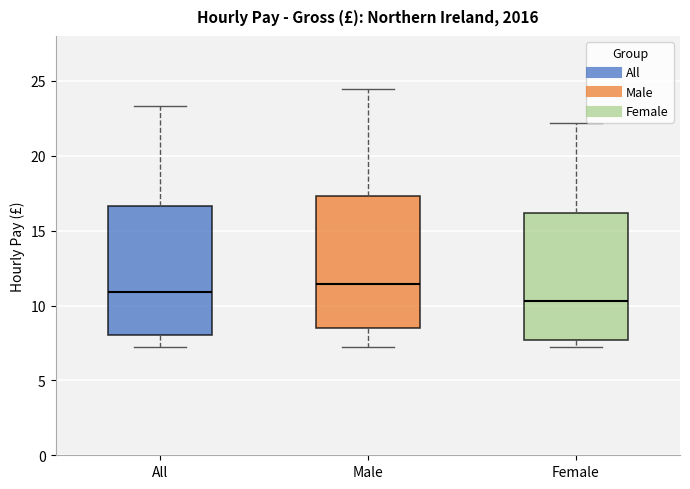

Reading left to right, read every box against the y-axis: the position of its median line, the range the box covers, and the ends of its whiskers. The values are not printed on the chart, so give them approximately, as read against the axis.

All: median 11.0, box 8.0 to 16.5, whiskers 7.0 to 23.5
Male: median 11.5, box 8.5 to 17.5, whiskers 7.0 to 24.5
Female: median 10.5, box 7.5 to 16.0, whiskers 7.0 to 22.0